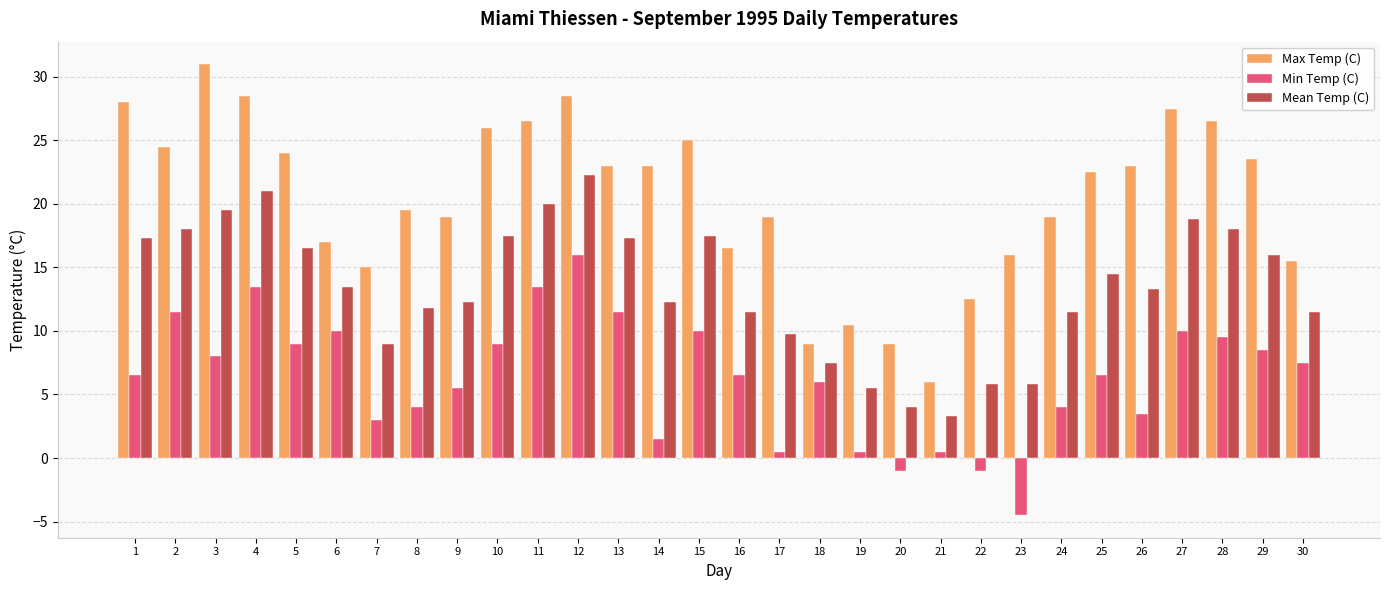

Are the bars grouped side by side (vs. stacked)?

Yes